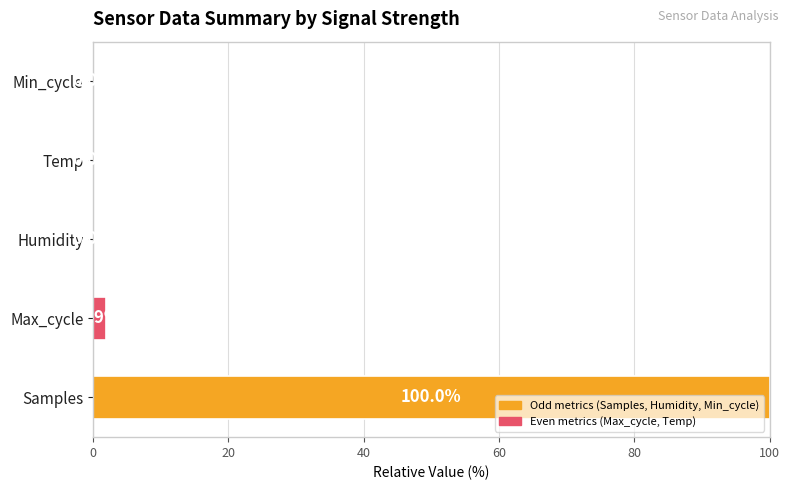

The chart shows a value of 0.0 at Min_cycle. True or false?

True